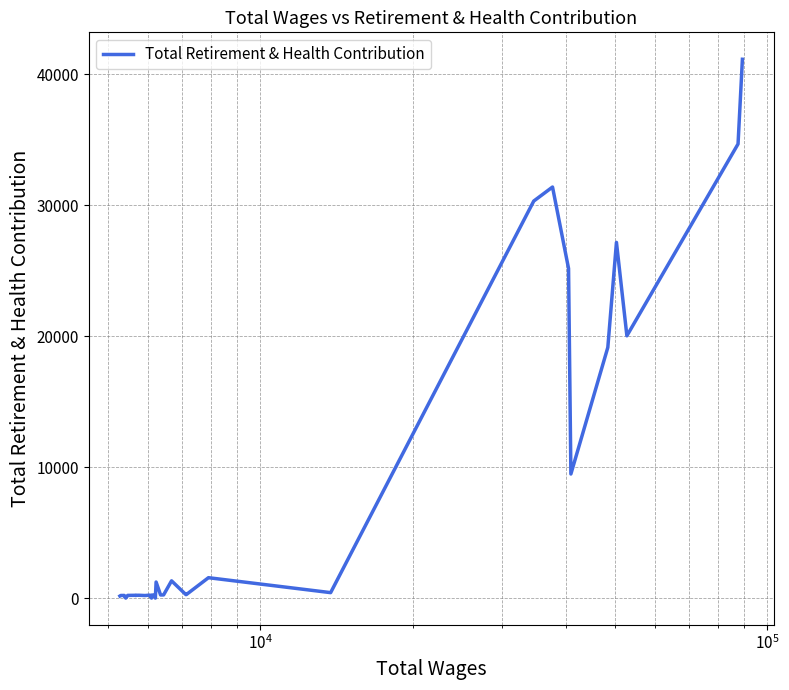

What is the greatest value displayed?

41155